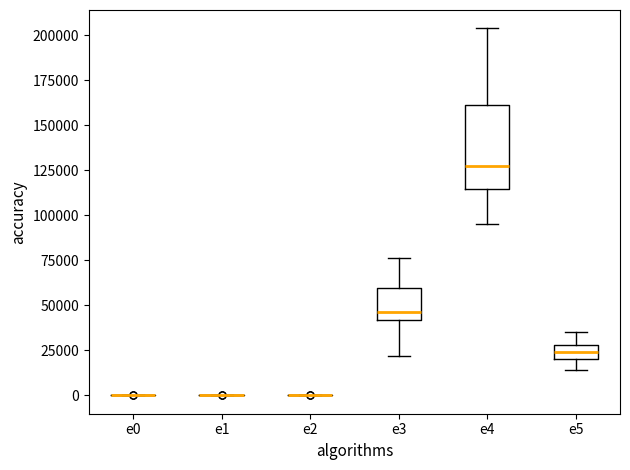

Reading left to right, transcribe this box plot: for each box, give where its median line is, the range the box spans, and where its two whiskers end, as read against the y-axis. The values are not printed on the chart, so give them approximately, as read against the axis.

e0: box collapsed to a line at 0, whiskers 0 to 0
e1: box collapsed to a line at 0, whiskers 0 to 0
e2: box collapsed to a line at 0, whiskers 0 to 0
e3: median 45000, box 40000 to 60000, whiskers 20000 to 75000
e4: median 125000, box 115000 to 160000, whiskers 95000 to 205000
e5: median 25000, box 20000 to 30000, whiskers 15000 to 35000